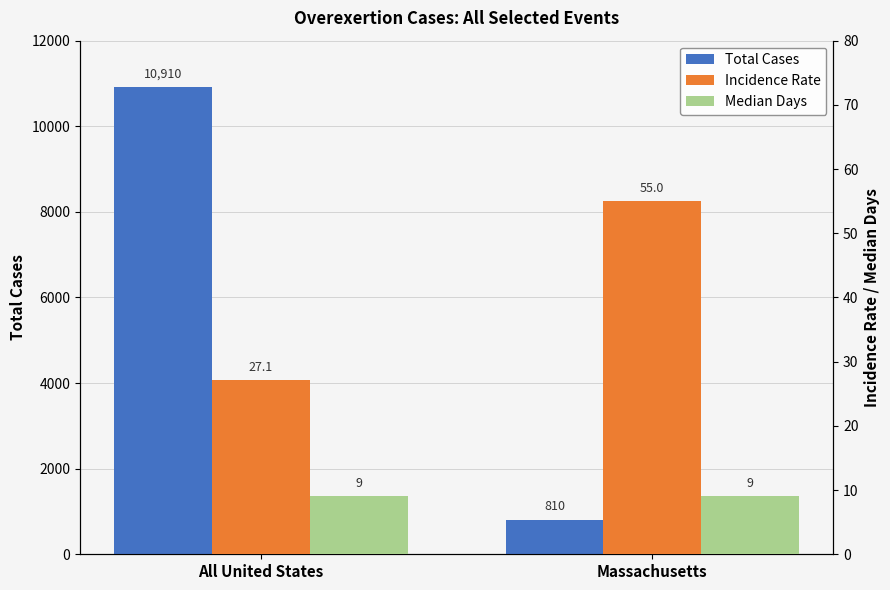

At which category is the sum across all series the highest?

All United States